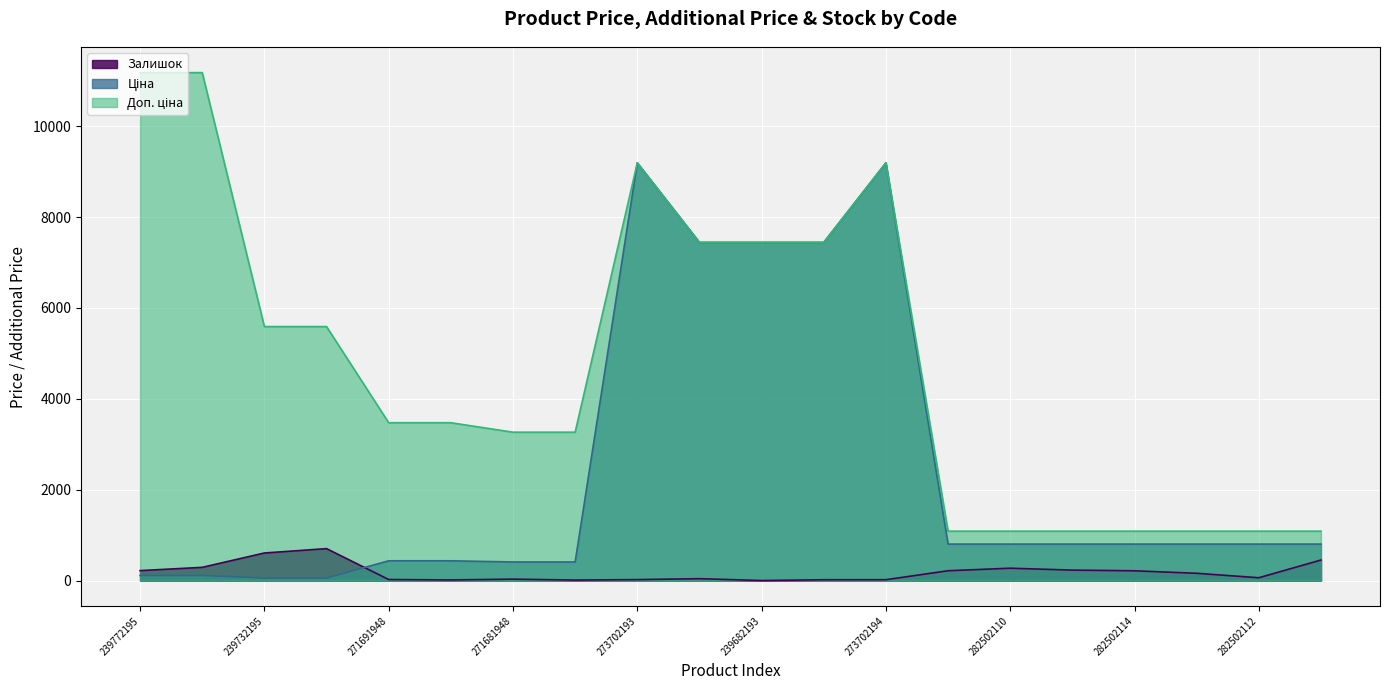

True or false: Залишок has a value of 22.0 at 271691948.

True